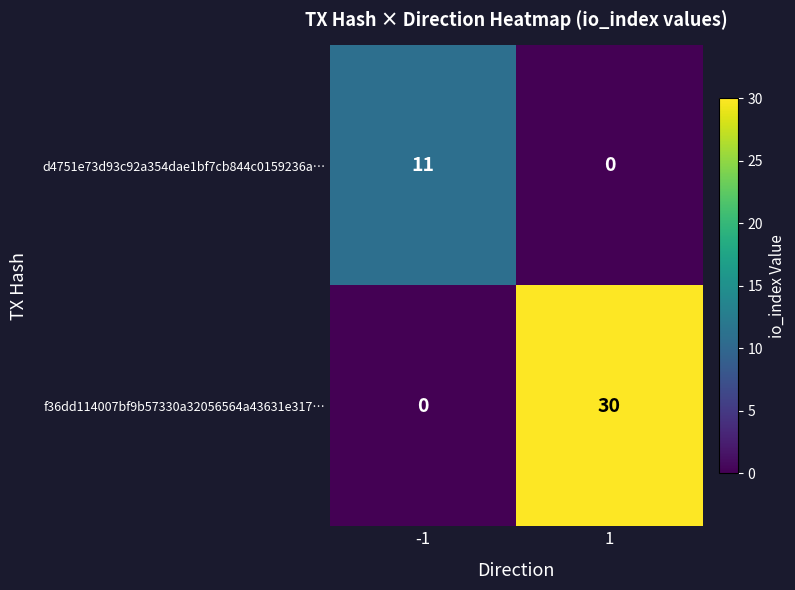

At how many categories does at least one series exceed 5?

2